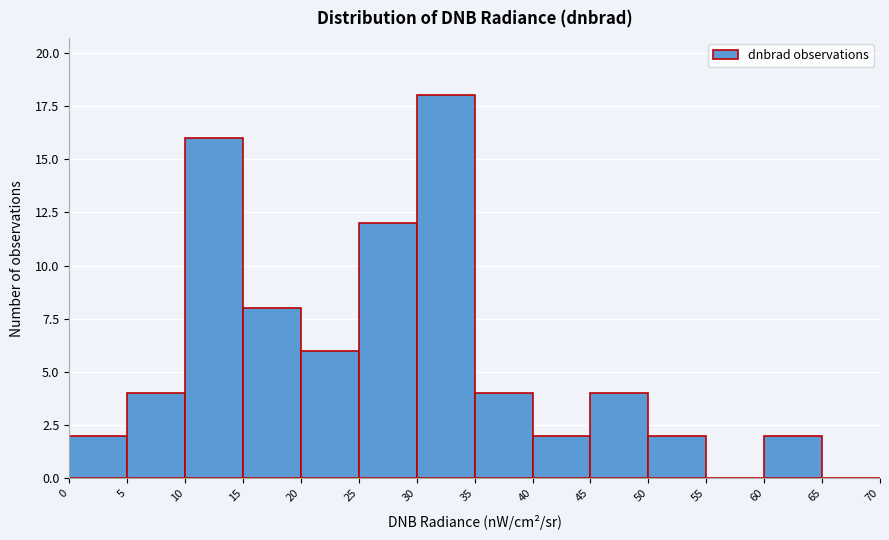

Over which range of the x-axis is the bar tallest?

30 to 35